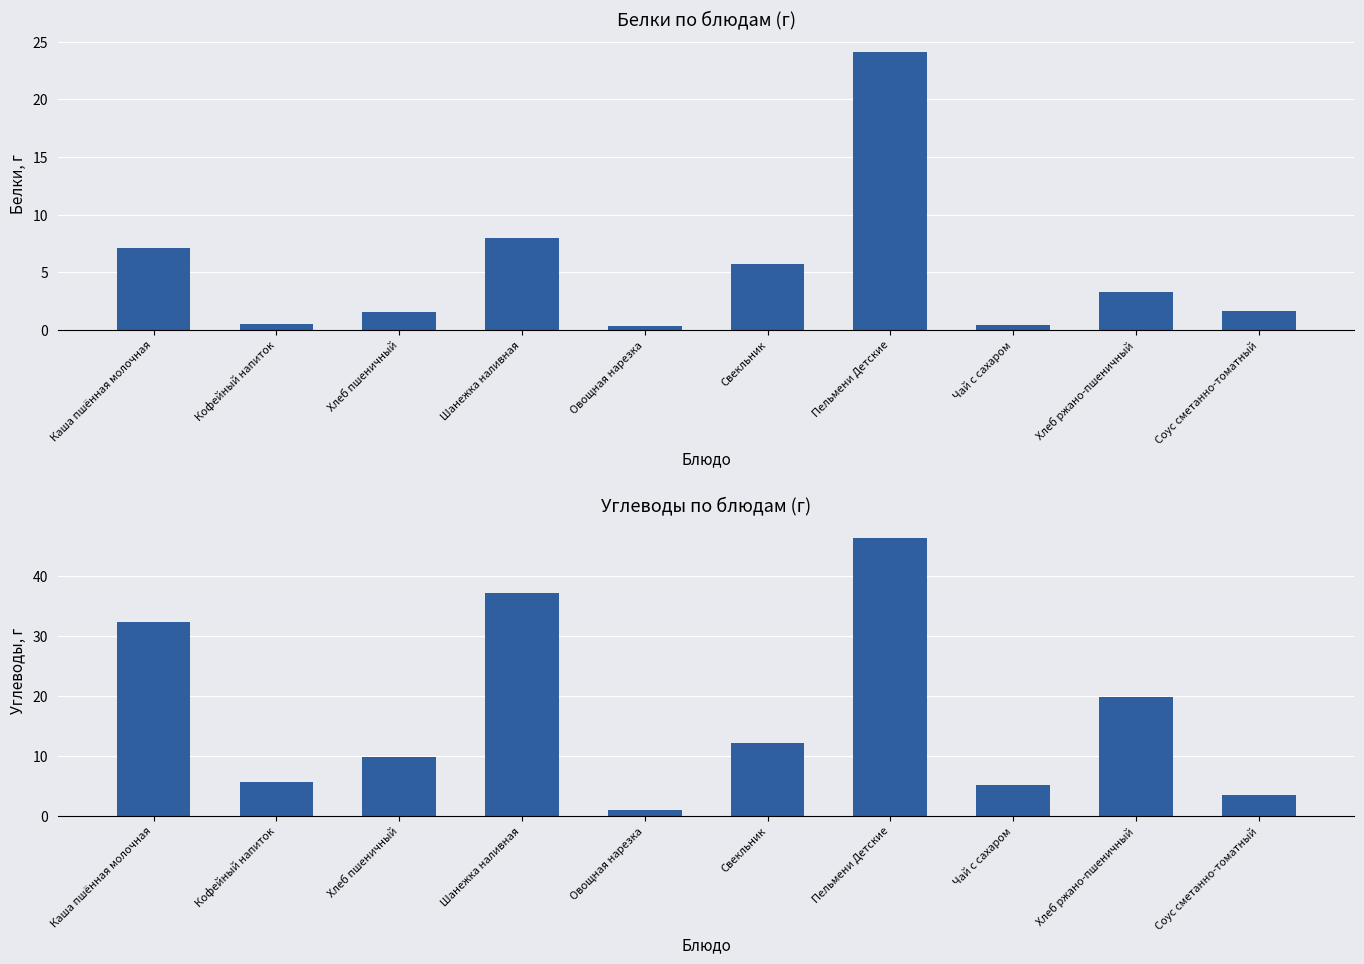

List the series in order of their peak value, lowest first.

Белки, Углеводы